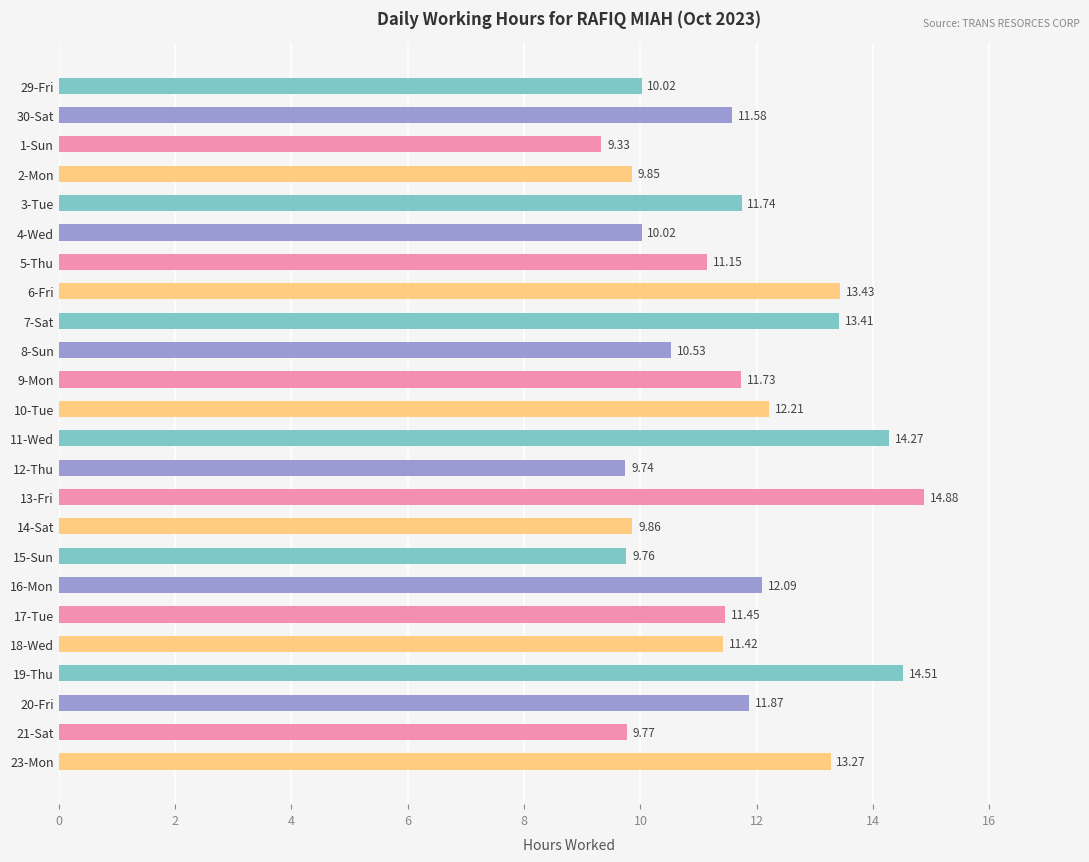

Which has a higher value, 30-Sat or 11-Wed?

11-Wed